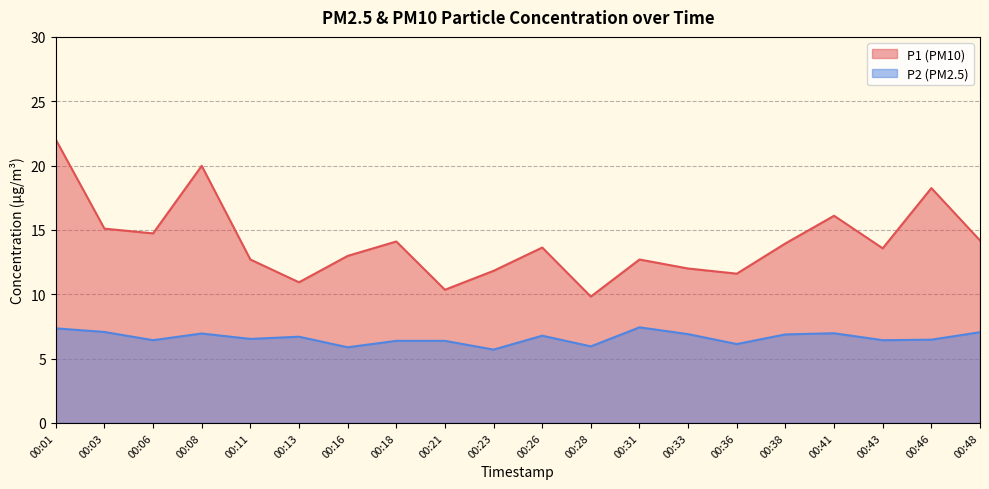

True or false: P1 and P2 intersect in this chart.

False